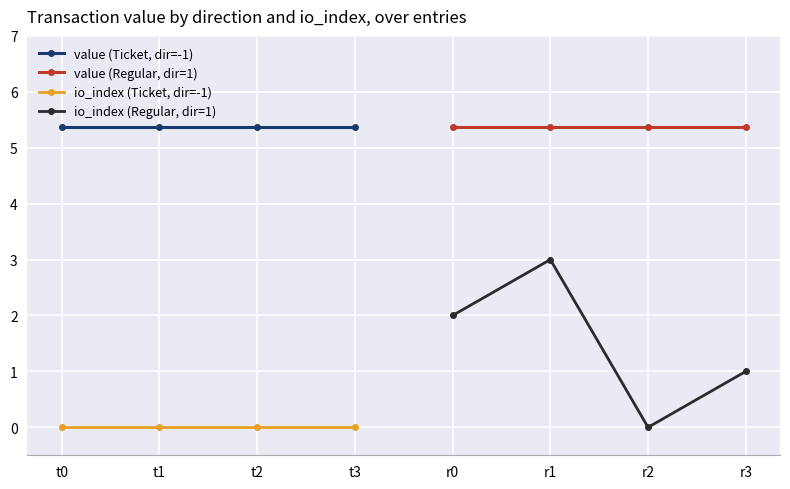

True or false: value (Ticket, dir=-1) and io_index (Ticket, dir=-1) intersect in this chart.

False